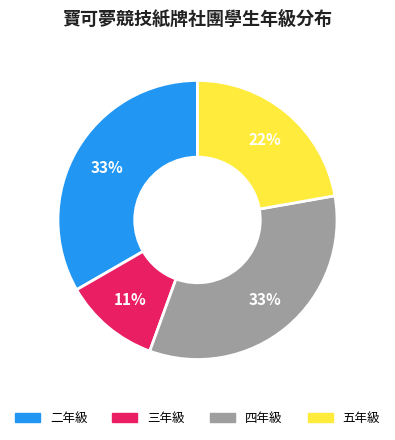

Do 三年級 and 二年級 together represent more than half of the pie?

No